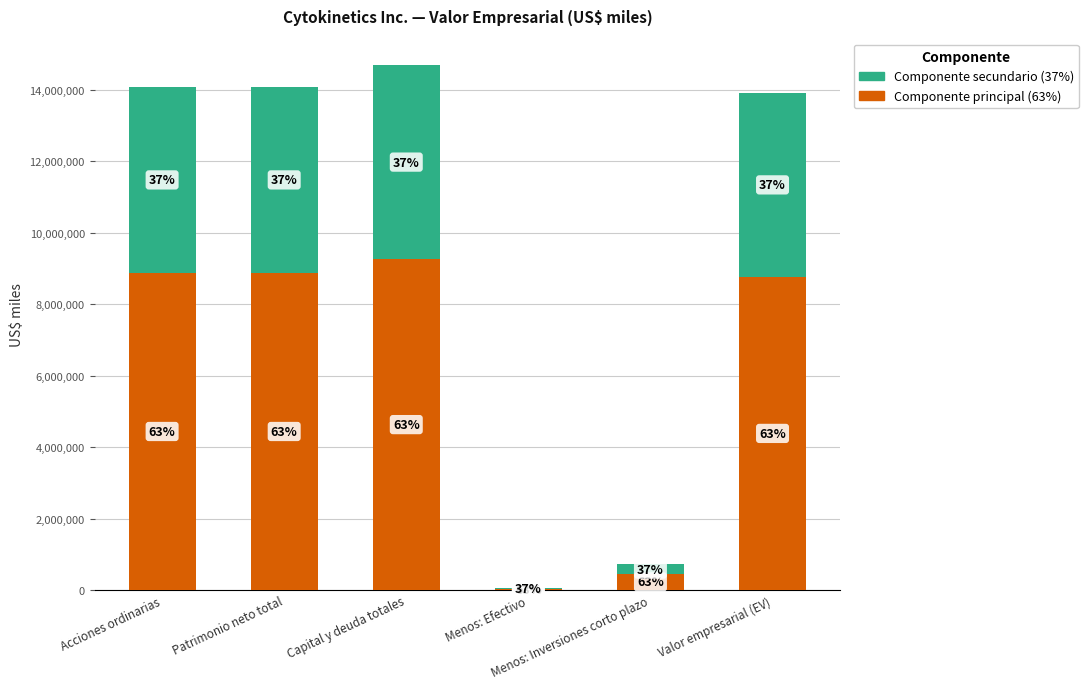

What are all the series names shown in the legend?

Componente secundario (37%), Componente principal (63%)